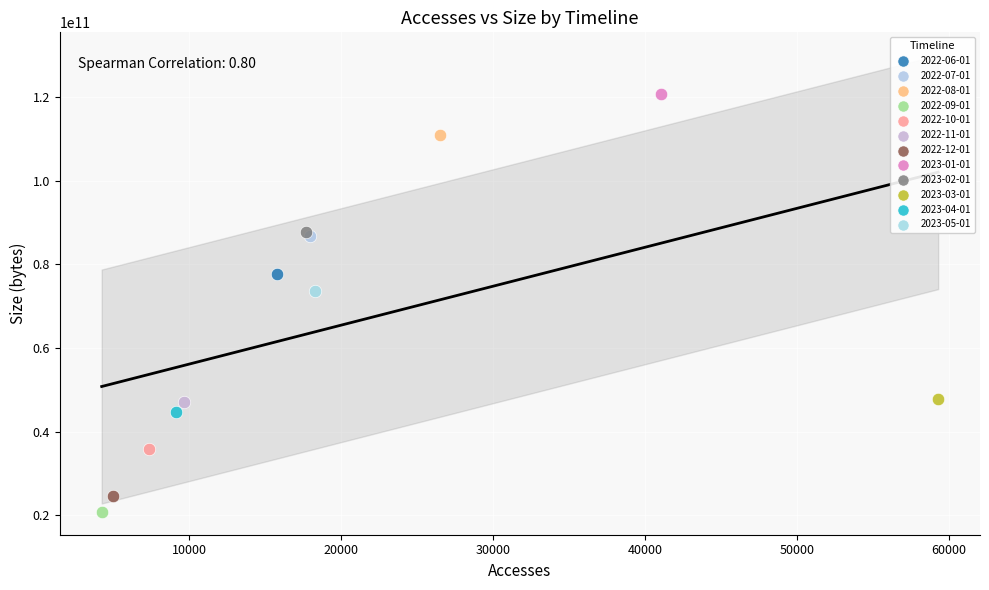

What are all the series names shown in the legend?

2022-06-01, 2022-07-01, 2022-08-01, 2022-09-01, 2022-10-01, 2022-11-01, 2022-12-01, 2023-01-01, 2023-02-01, 2023-03-01, 2023-04-01, 2023-05-01